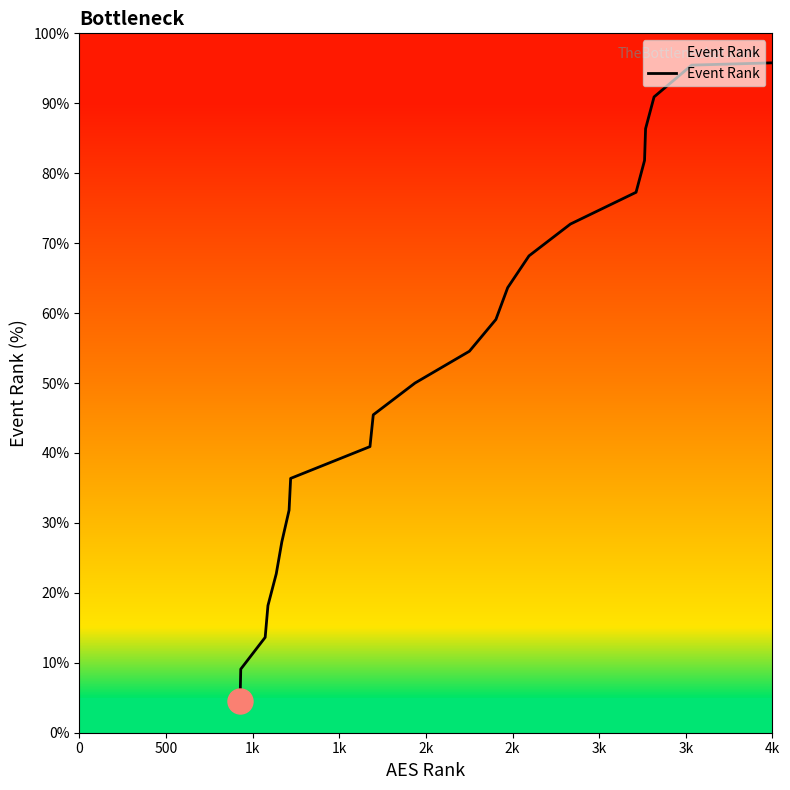

What is the difference between the maximum and minimum values?

95.5